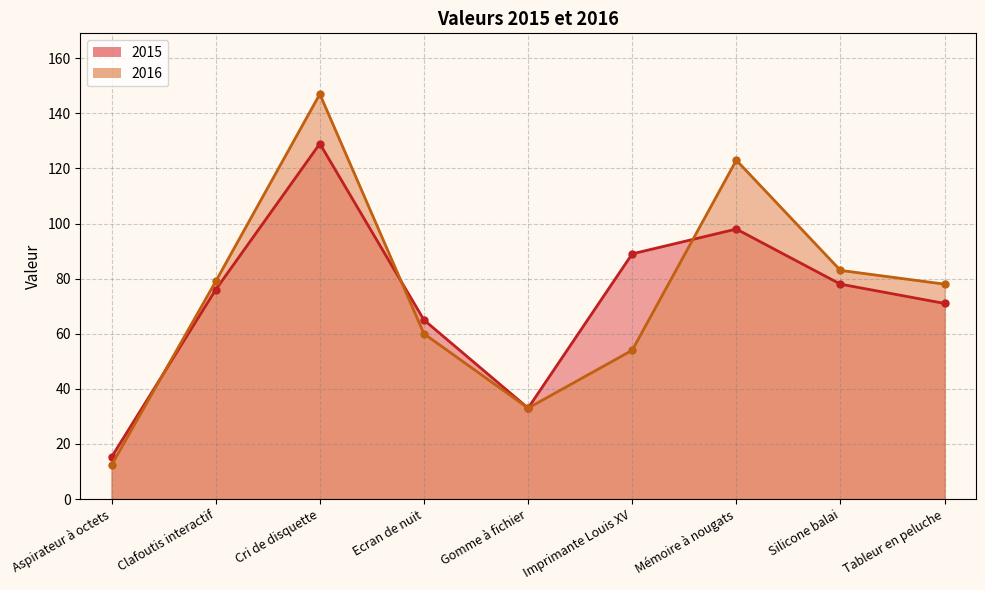

Which label corresponds to the largest value in the chart?

Cri de disquette